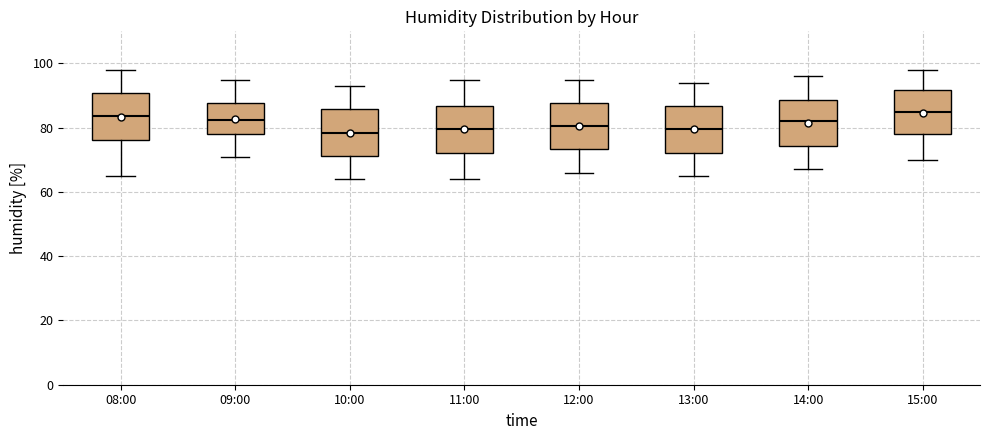

Reading left to right, read every box against the y-axis: the position of its median line, the range the box covers, and the ends of its whiskers. The values are not printed on the chart, so give them approximately, as read against the axis.

08:00: median 84, box 76 to 90, whiskers 66 to 98
09:00: median 82, box 78 to 88, whiskers 72 to 96
10:00: median 78, box 72 to 86, whiskers 64 to 94
11:00: median 80, box 72 to 86, whiskers 64 to 96
12:00: median 80, box 74 to 88, whiskers 66 to 96
13:00: median 80, box 72 to 86, whiskers 66 to 94
14:00: median 82, box 74 to 88, whiskers 68 to 96
15:00: median 86, box 78 to 92, whiskers 70 to 98